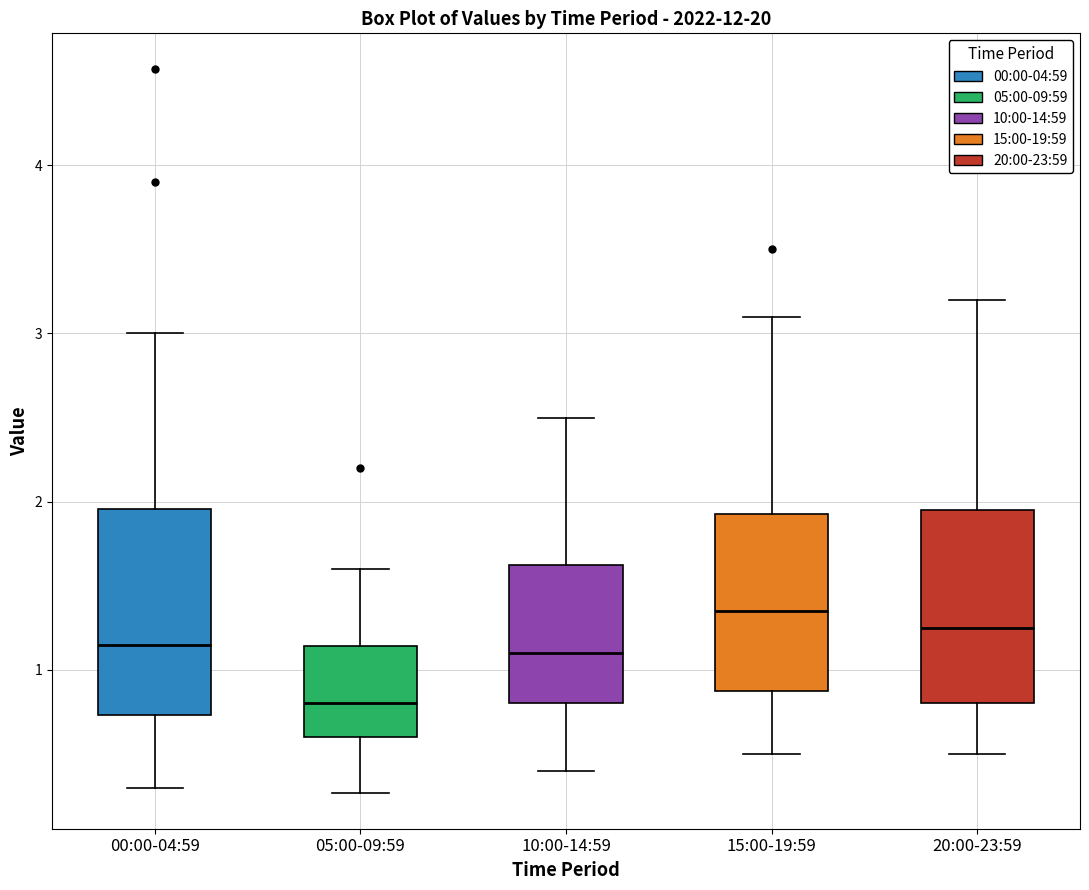

Reading left to right, read every box against the y-axis: the position of its median line, the range the box covers, and the ends of its whiskers. The values are not printed on the chart, so give them approximately, as read against the axis.

00:00-04:59: median 1.2, box 0.7 to 2.0, whiskers 0.3 to 3.0
05:00-09:59: median 0.8, box 0.6 to 1.1, whiskers 0.3 to 1.6
10:00-14:59: median 1.1, box 0.8 to 1.6, whiskers 0.4 to 2.5
15:00-19:59: median 1.4, box 0.9 to 1.9, whiskers 0.5 to 3.1
20:00-23:59: median 1.3, box 0.8 to 2.0, whiskers 0.5 to 3.2